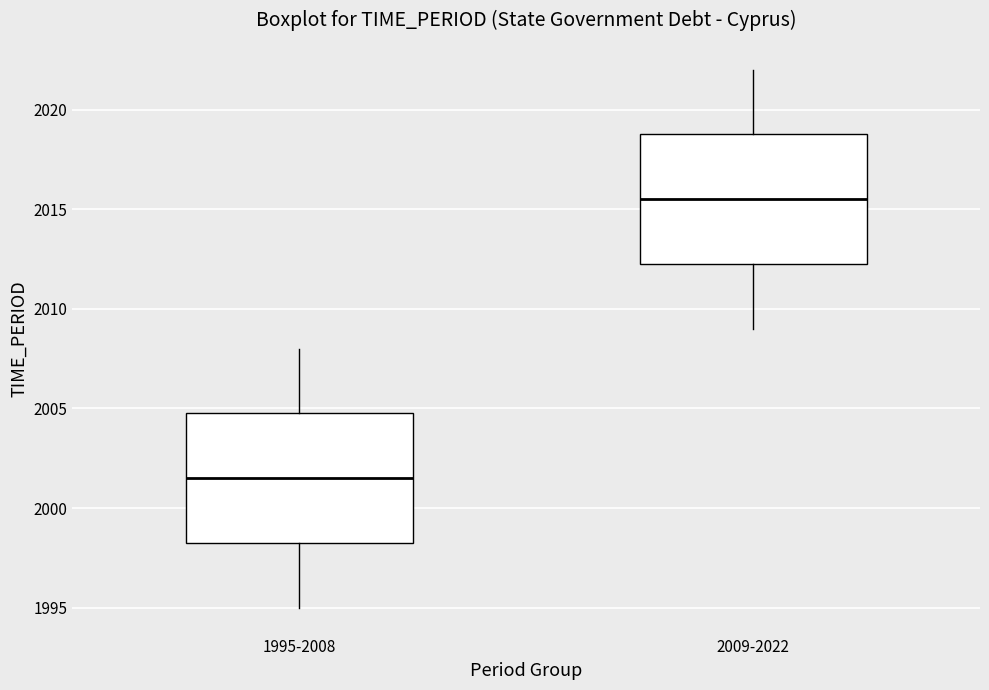

Reading left to right, transcribe this box plot: for each box, give where its median line is, the range the box spans, and where its two whiskers end, as read against the y-axis. The values are not printed on the chart, so give them approximately, as read against the axis.

1995-2008: median 2001.5, box 1998.5 to 2005.0, whiskers 1995.0 to 2008.0
2009-2022: median 2015.5, box 2012.5 to 2019.0, whiskers 2009.0 to 2022.0